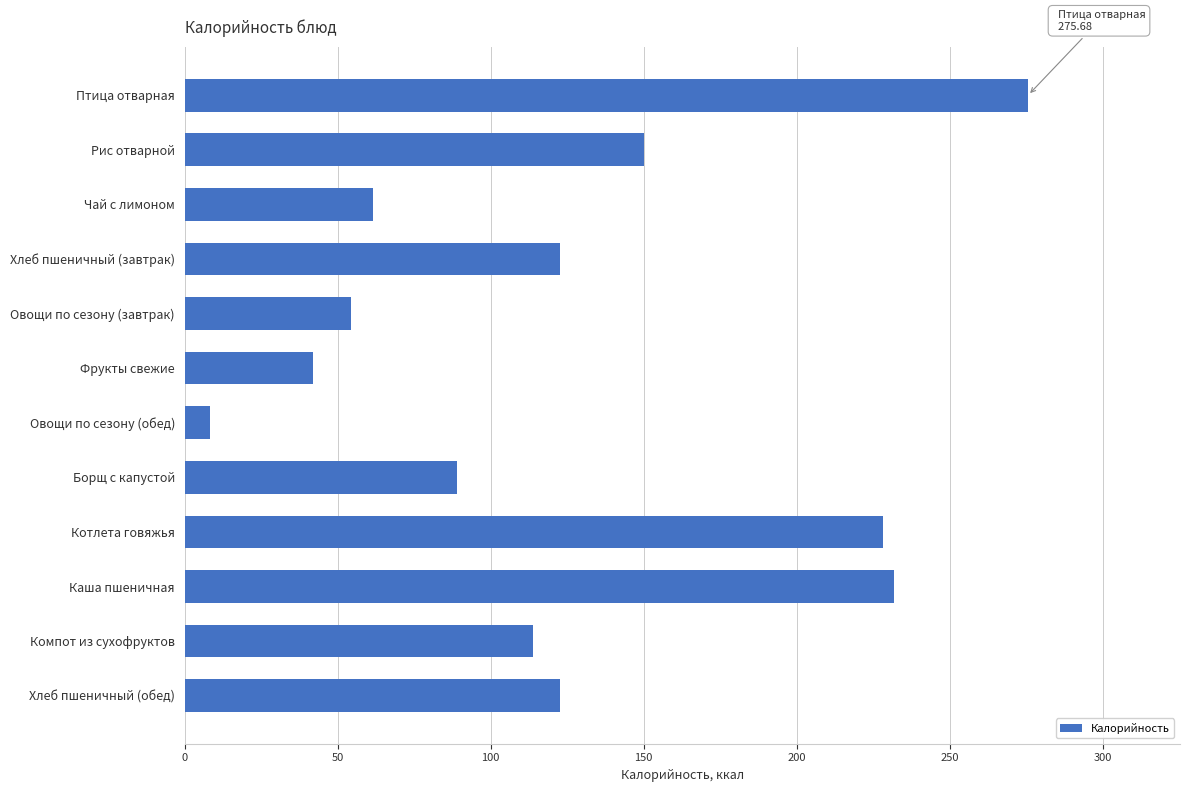

Which has a higher value, Котлета говяжья or Компот из сухофруктов?

Котлета говяжья